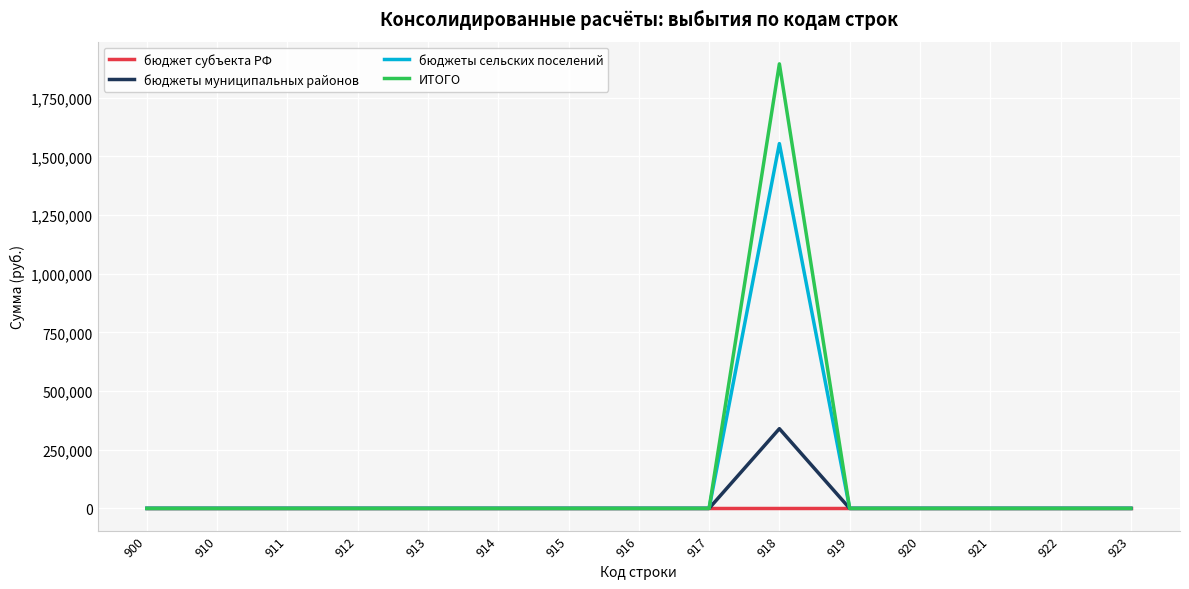

True or false: ИТОГО has a value of -1033495 at 923.

False